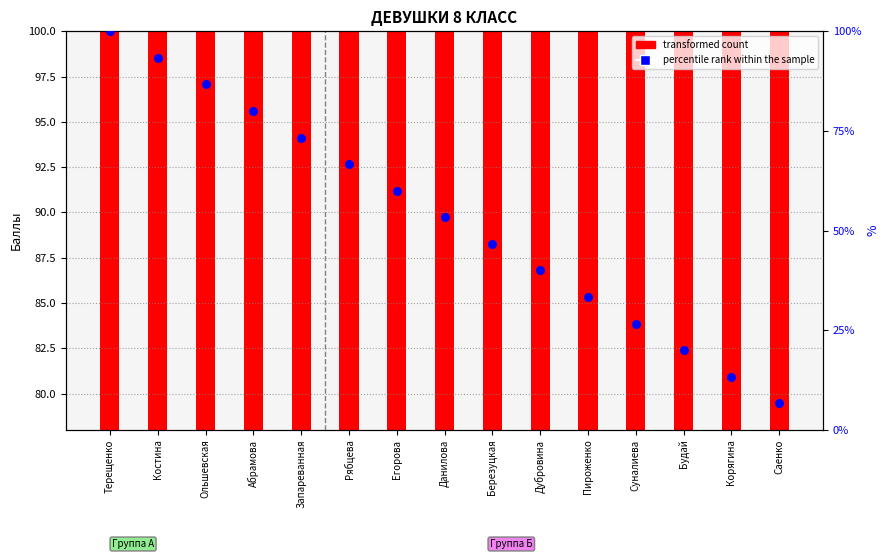

What is the change in value from Терещенко to Дубровина?

-60.0